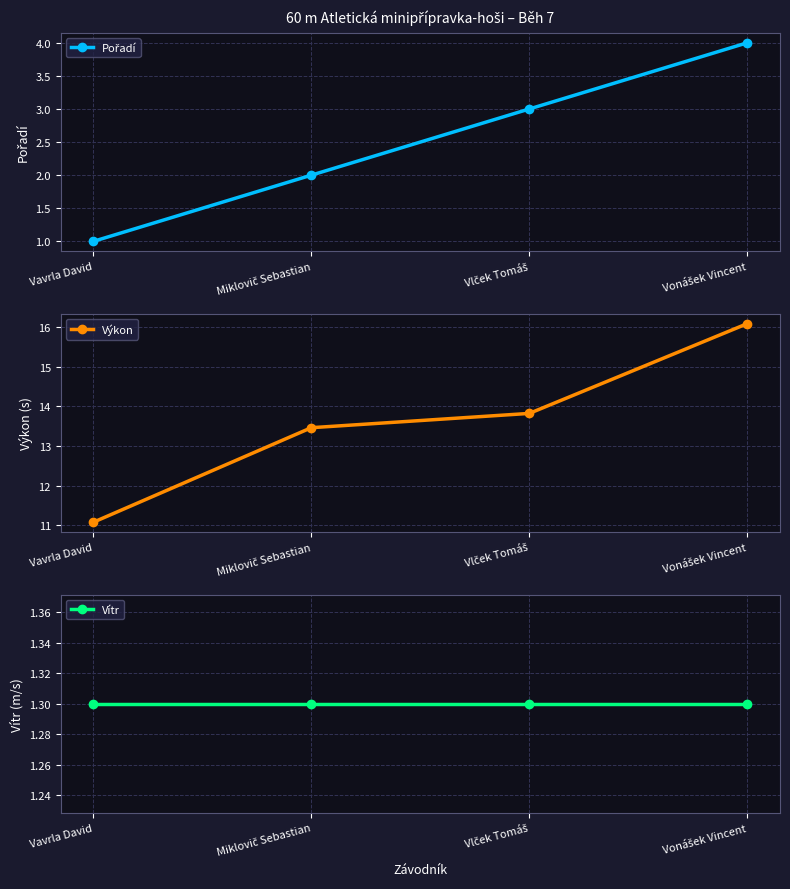

How many data points does each series have?

4